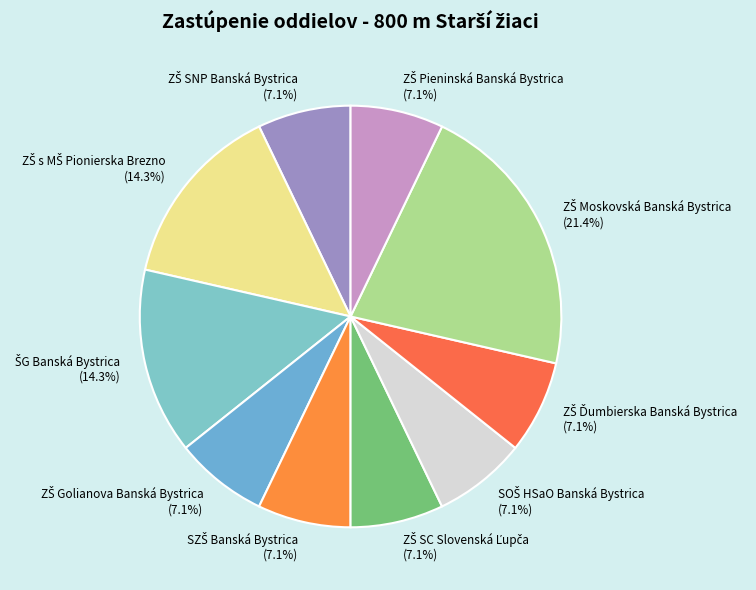

Is there any slice that represents more than half of the pie?

No